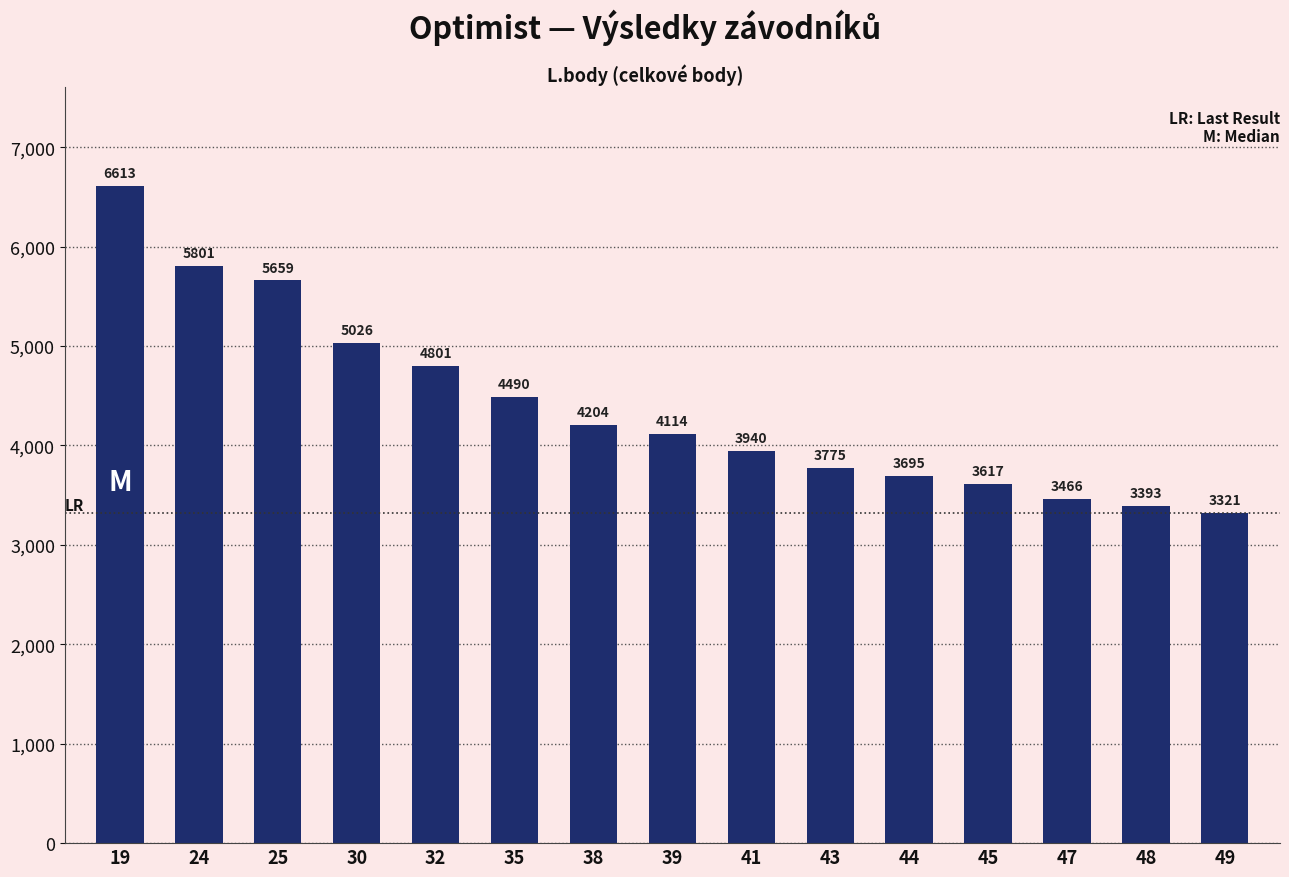

What is the value of the 15th bar from the left?

3321